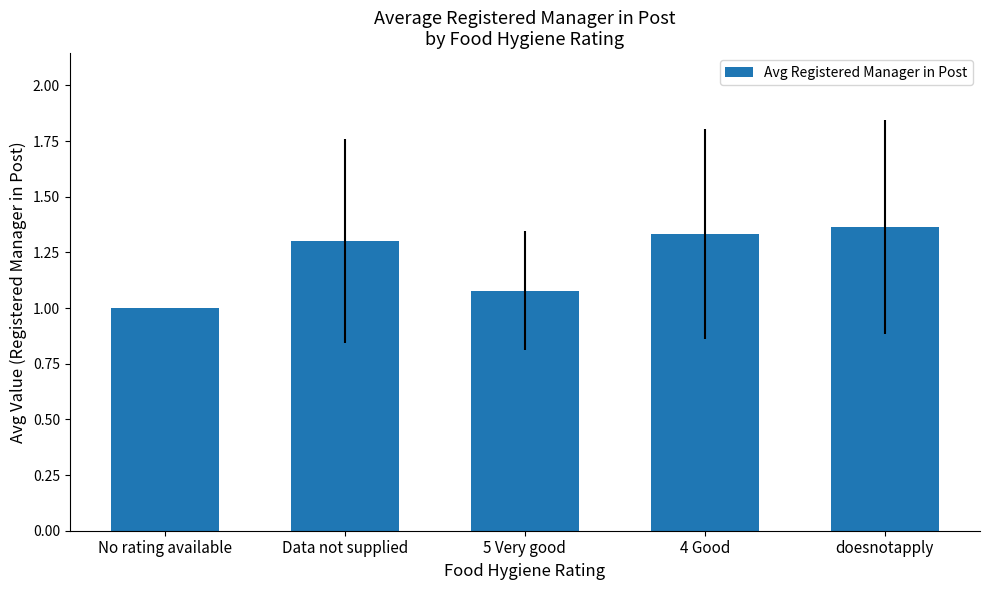

List the labels in order of value, largest first.

doesnotapply, 4 Good, Data not supplied, 5 Very good, No rating available